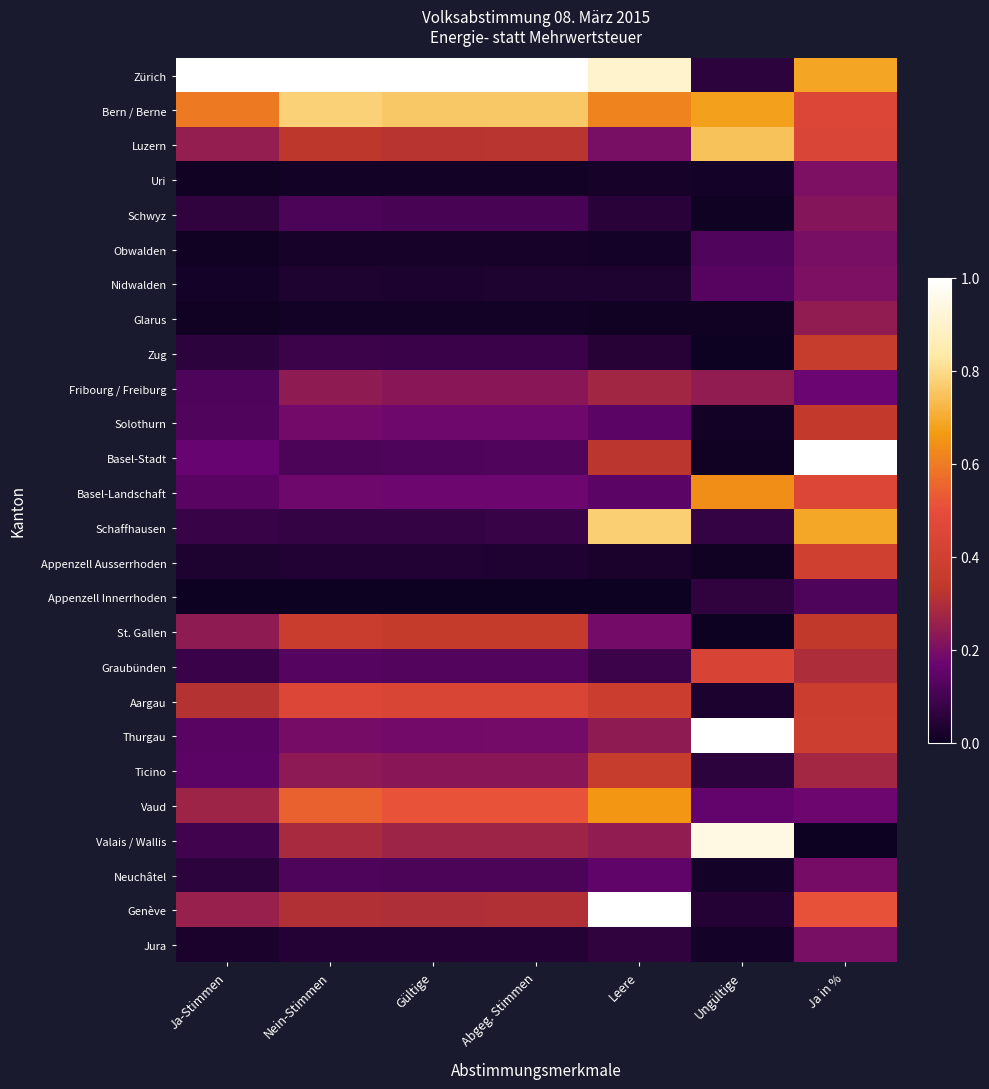

What is the difference between the highest and lowest values at Gültige?

1.0